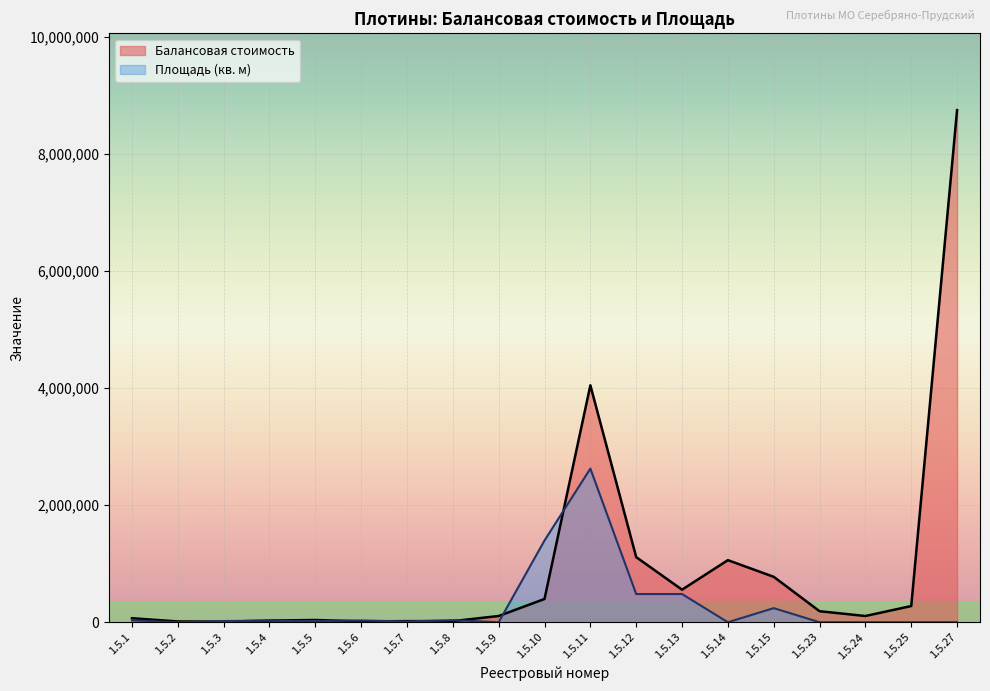

What is the value of the Площадь (кв. м) point at the 10th from the left?

1397436.7